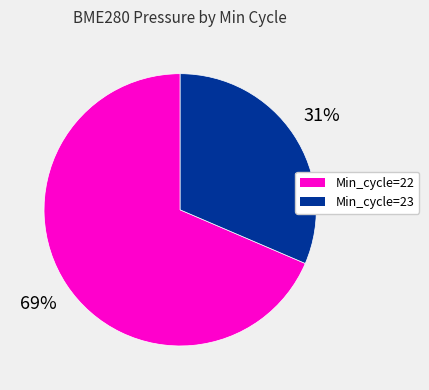

Is there a majority slice in this chart?

Yes